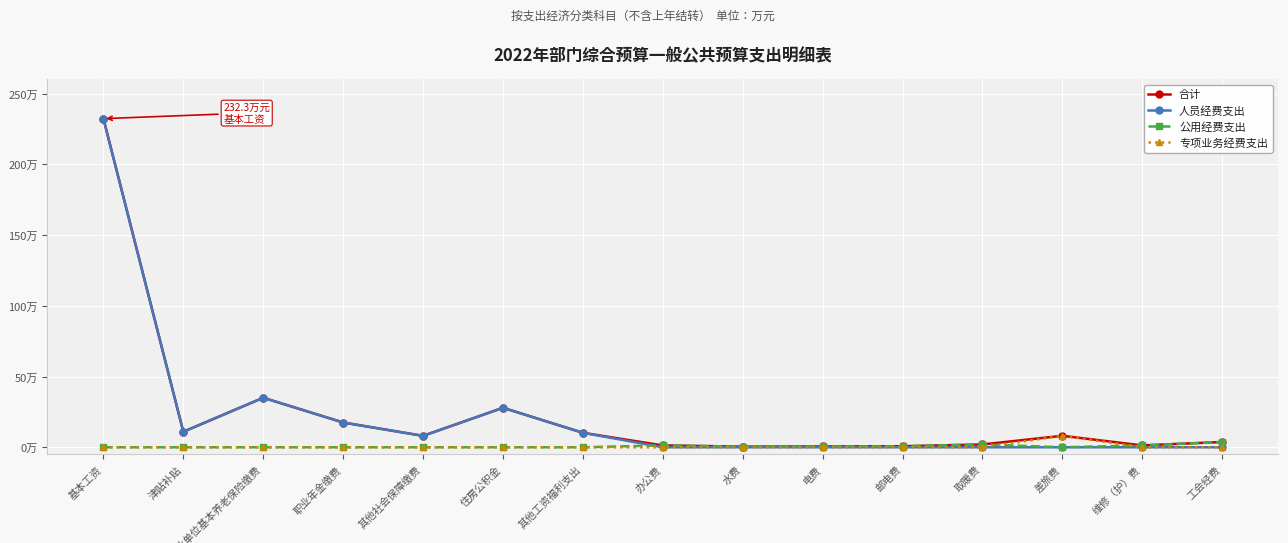

Is this an area chart (filled region under the line)?

No